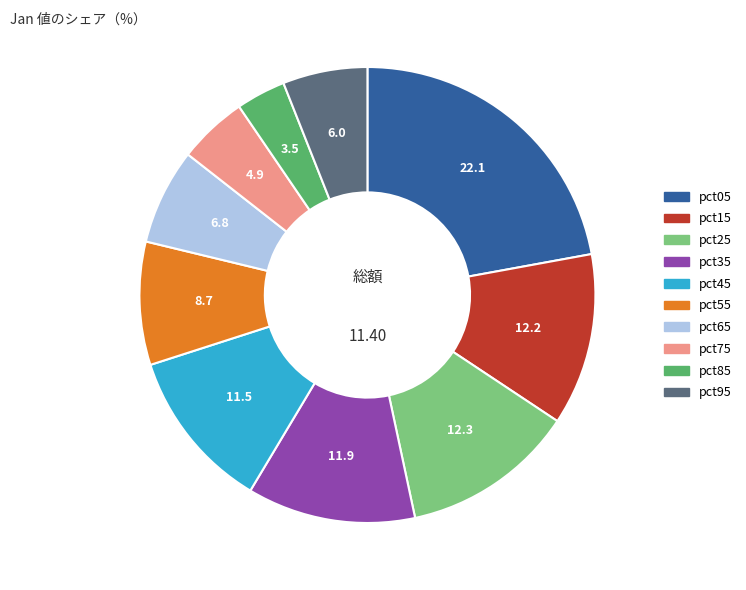

Combined, do pct05 and pct15 account for over 50%?

No